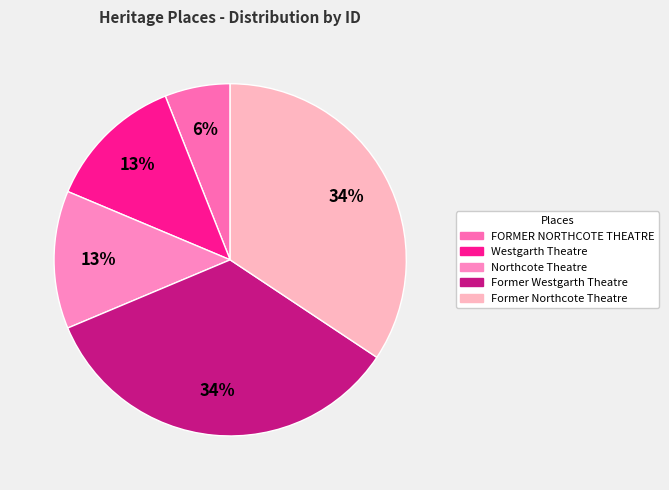

What is the total percentage of FORMER NORTHCOTE THEATRE and Westgarth Theatre?

18.7%